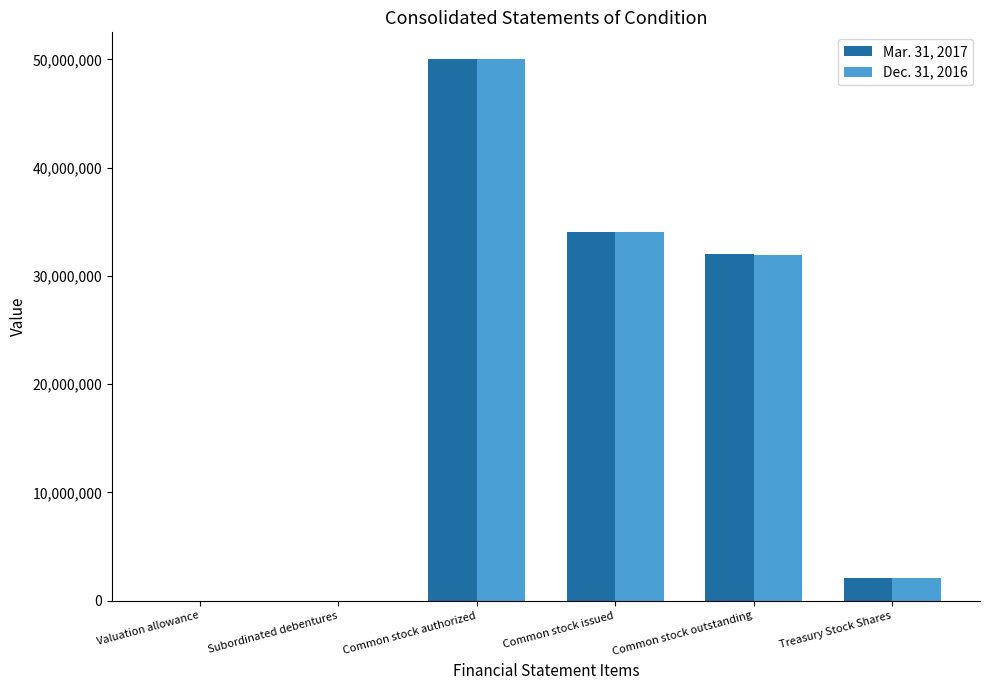

What is the total value across all series at Common stock outstanding?

63952778